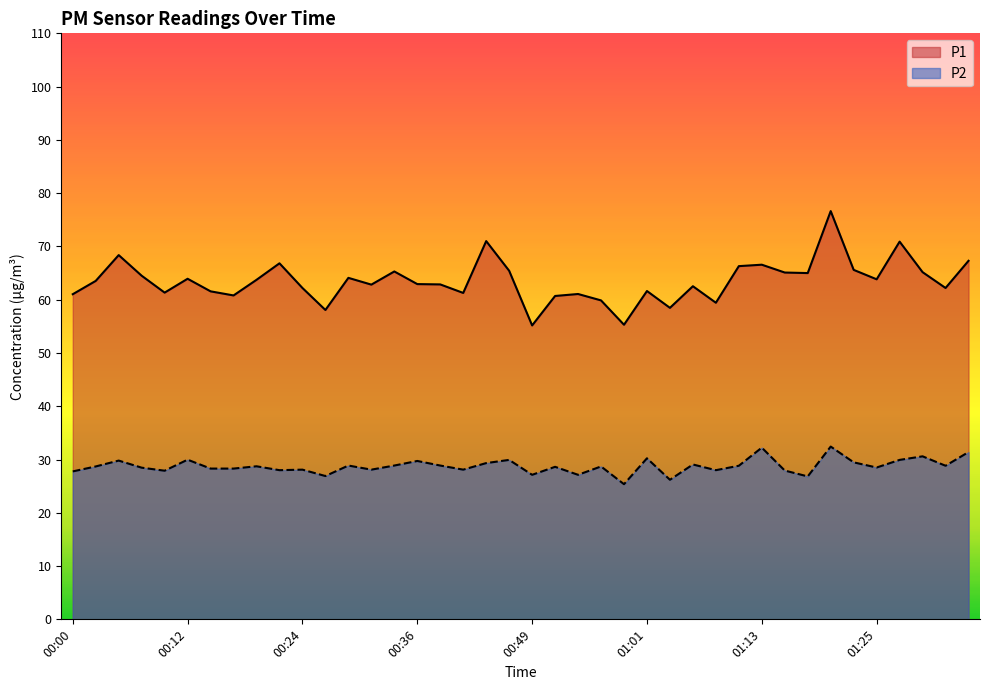

In P1, how many points are lower than both neighbors (excluding endpoints)?

12